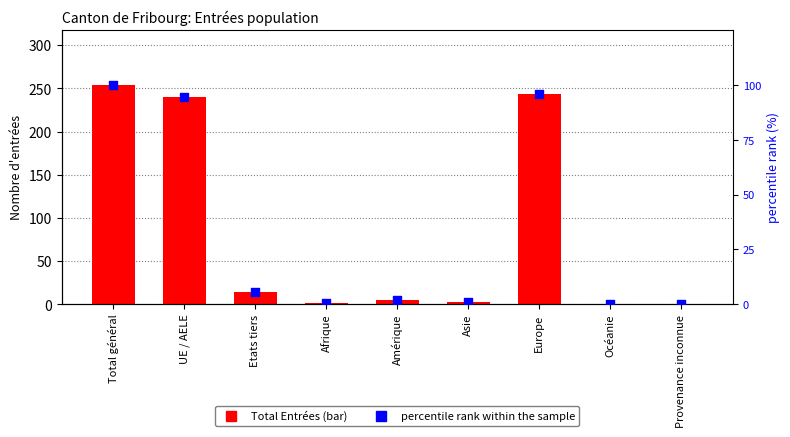

Which series contains the highest Y value?

Total Entrées